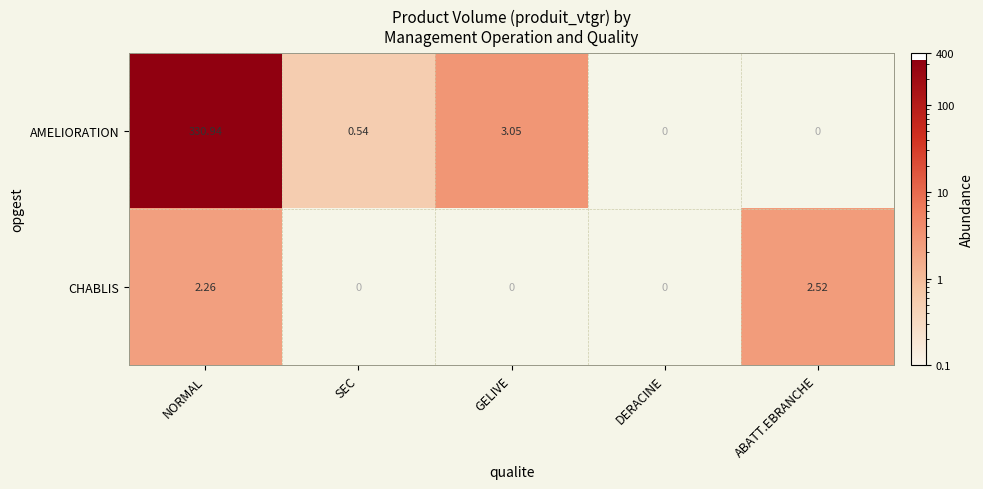

What is the highest value of the AMELIORATION series?

330.9